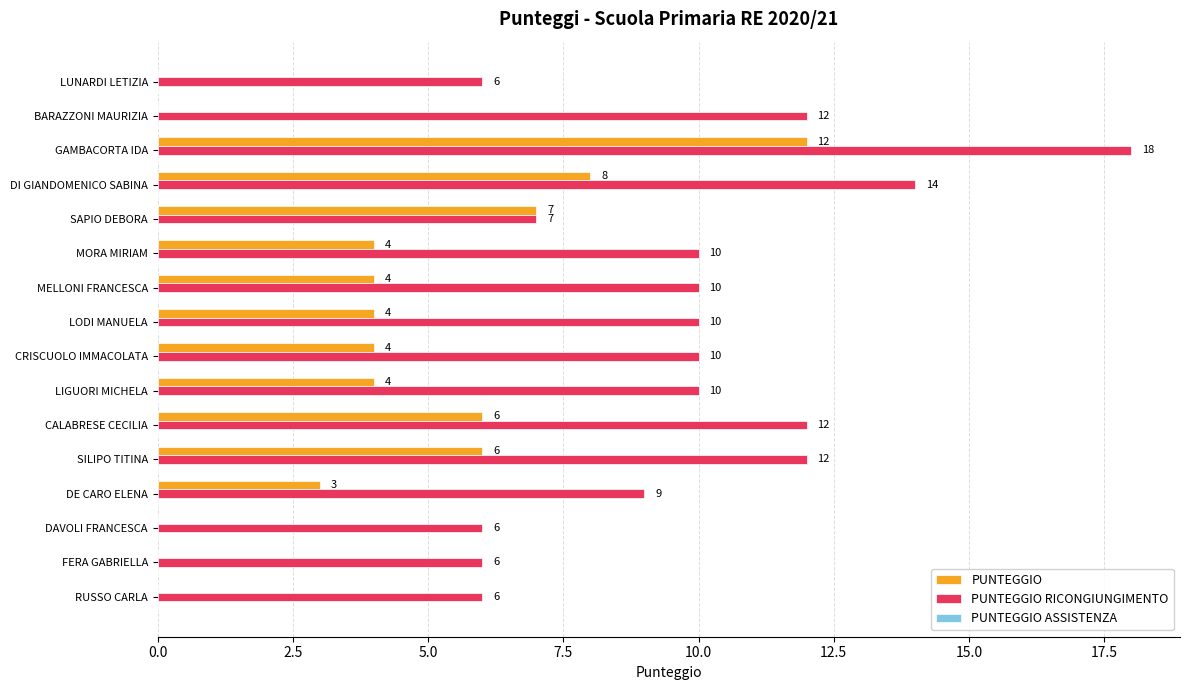

What is the sum of all PUNTEGGIO RICONGIUNGIMENTO values?

158